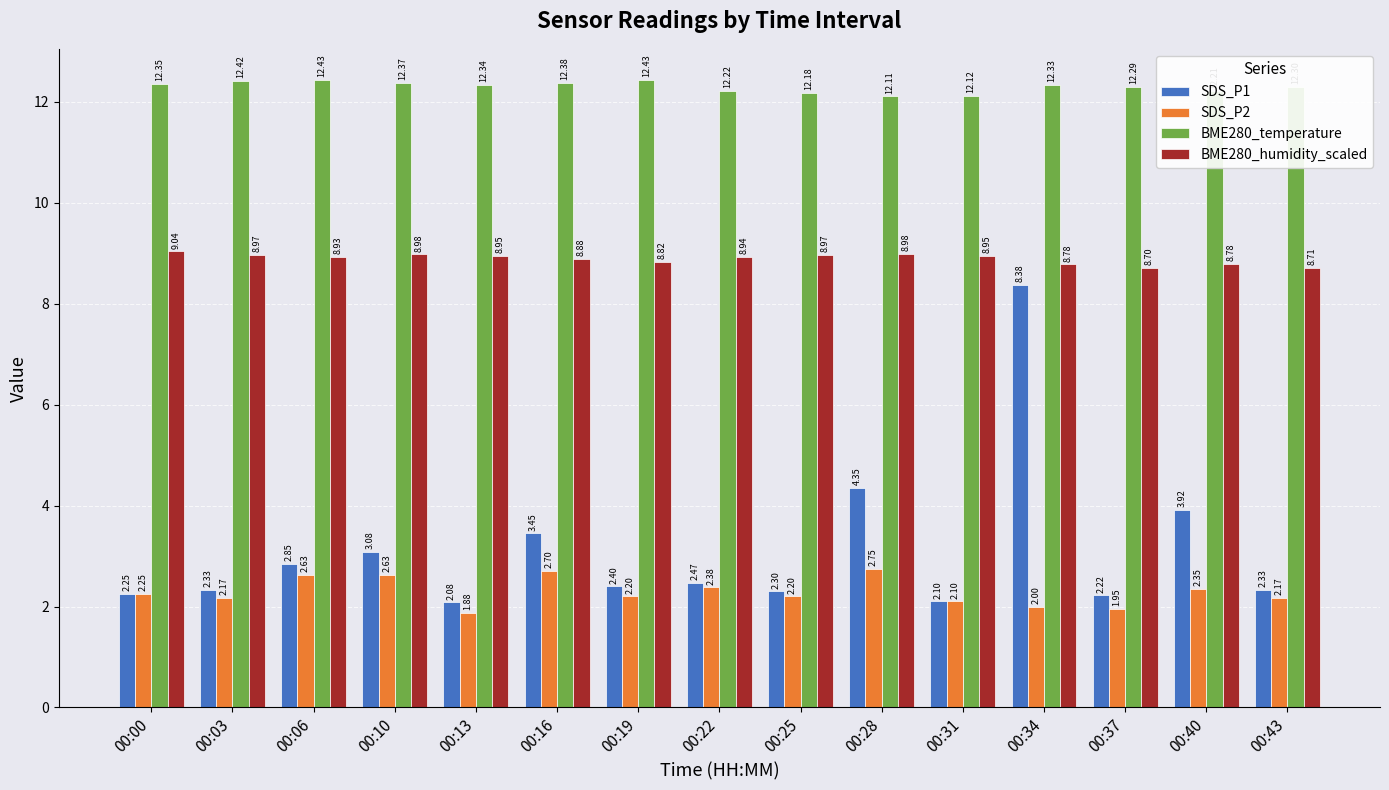

What is the difference between the SDS_P2 values at 00:28 and 00:43?

0.6